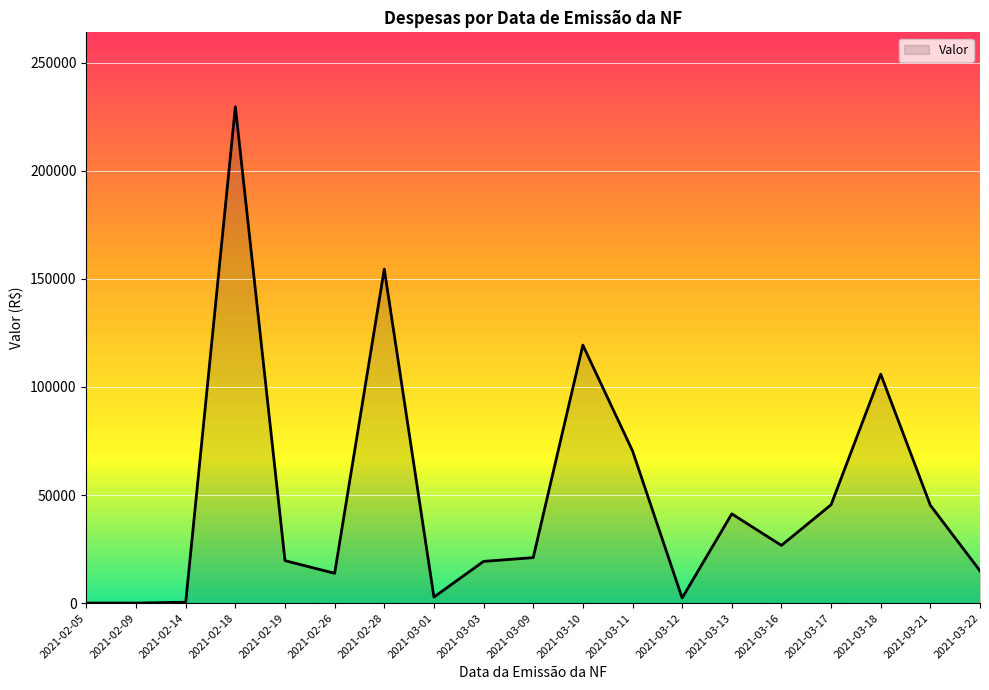

What is the sum of all values?

932818.0